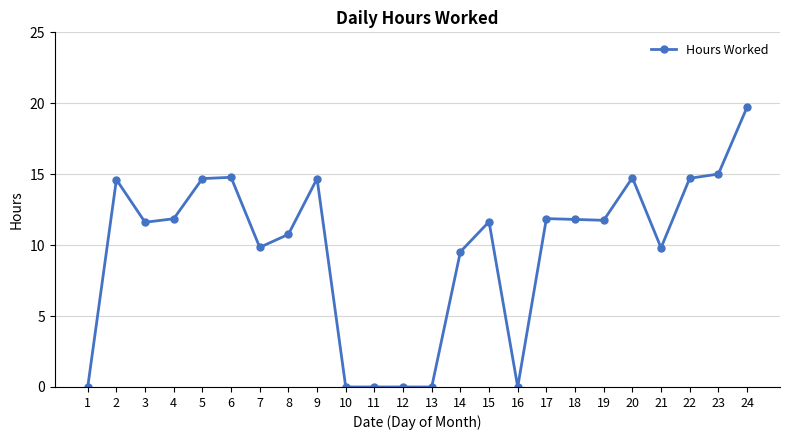

Which has a higher value, 4 or 11?

4